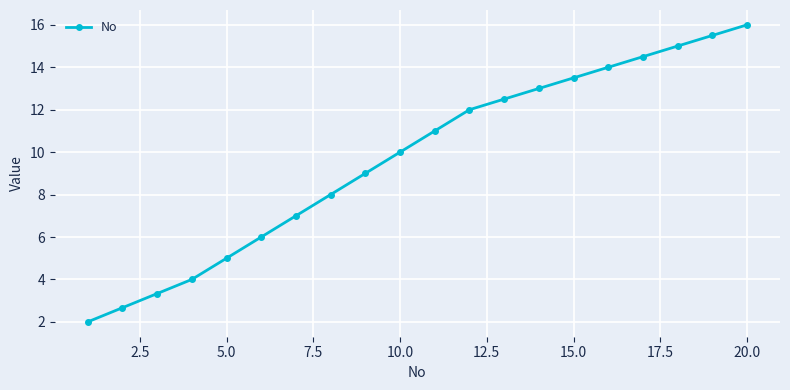

True or false: the data has more than 1 interior local peaks.

False